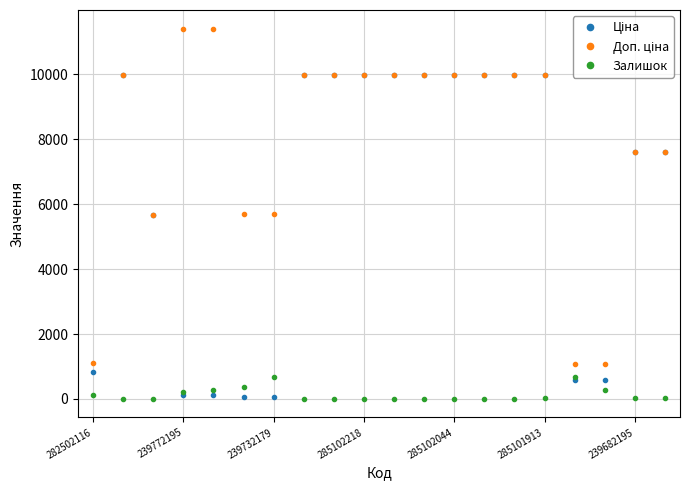

What is the highest value of the Залишок series?

690.0